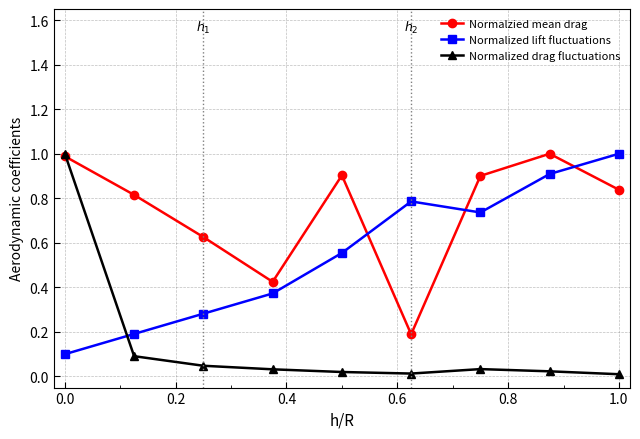

What is the maximum value shown in the chart?

1.0